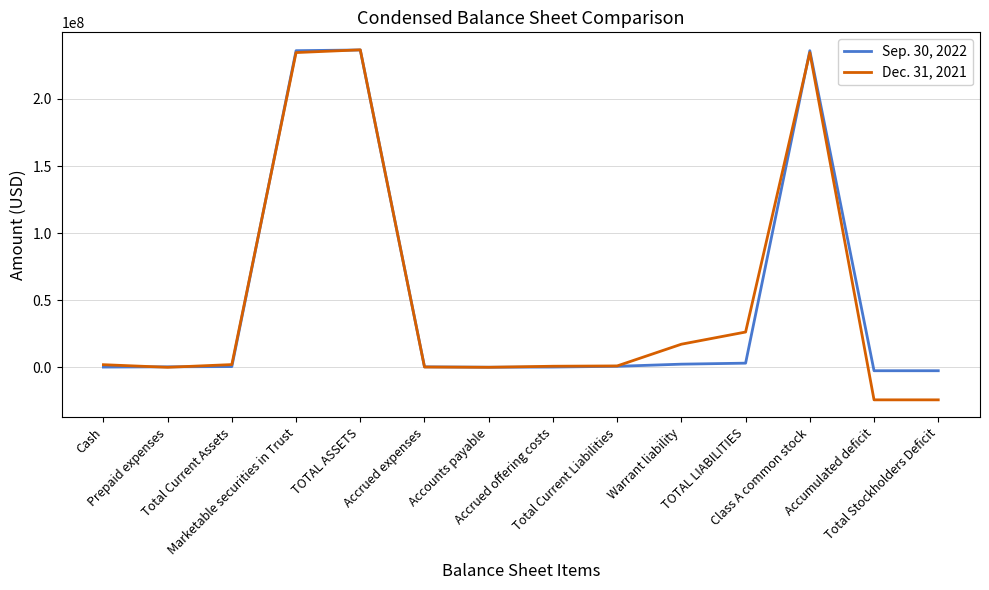

List the series in order of their overall mean, lowest first.

Dec. 31, 2021, Sep. 30, 2022